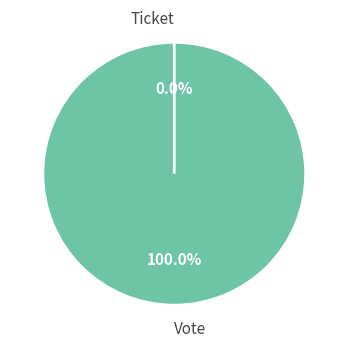

Is there any slice that represents more than half of the pie?

Yes